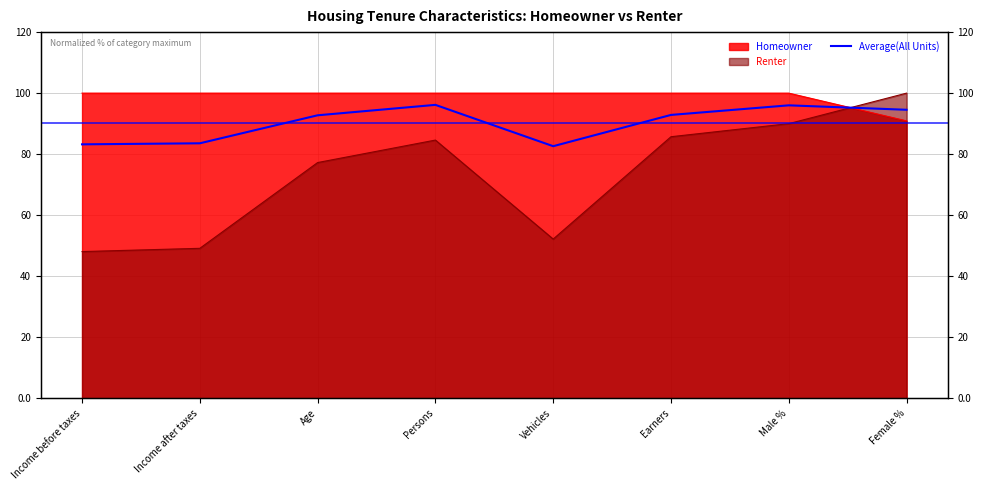

What is the difference between the values at Income after taxes and Income before taxes?

0.3